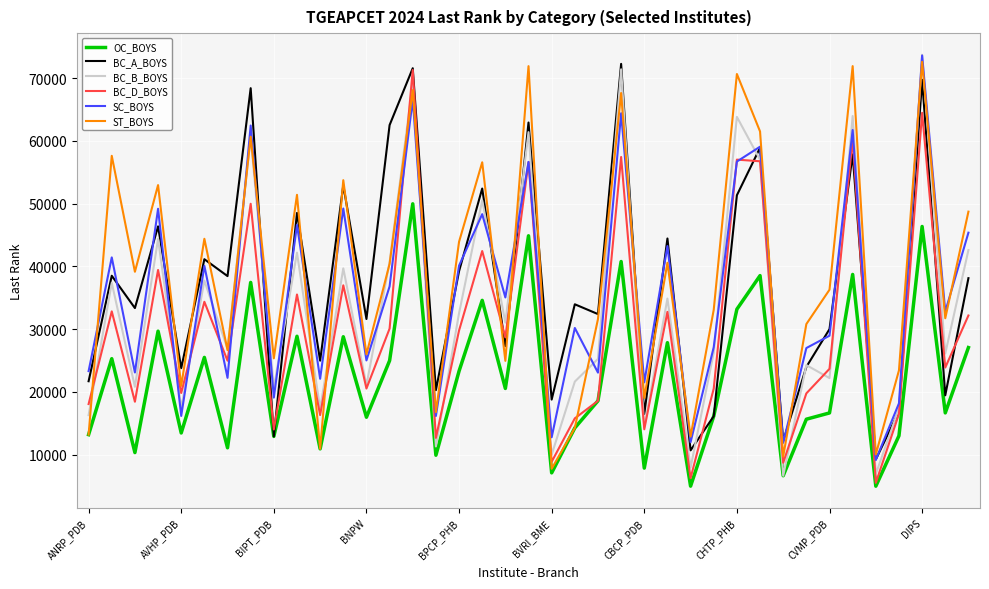

True or false: SC_BOYS and OC_BOYS intersect in this chart.

False